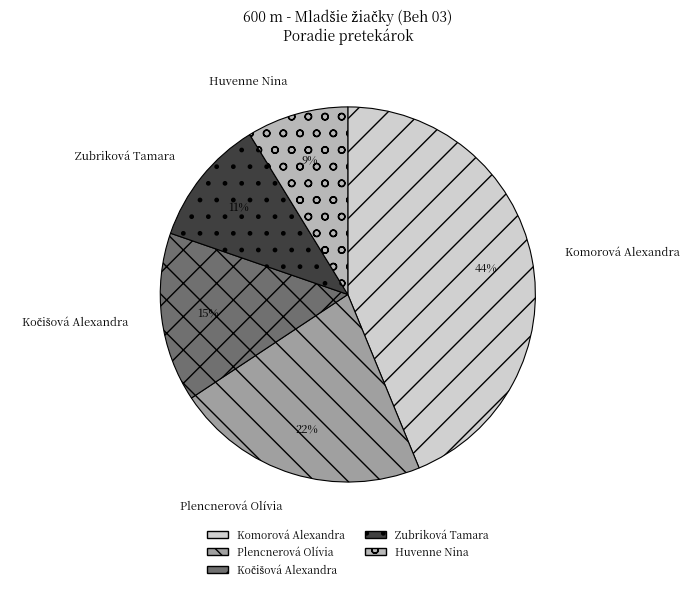

Combined, do Komorová Alexandra and Huvenne Nina account for over 50%?

Yes